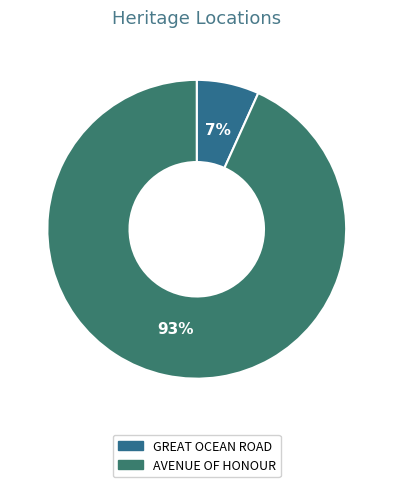

Is it true that AVENUE OF HONOUR is 93% of the pie?

True